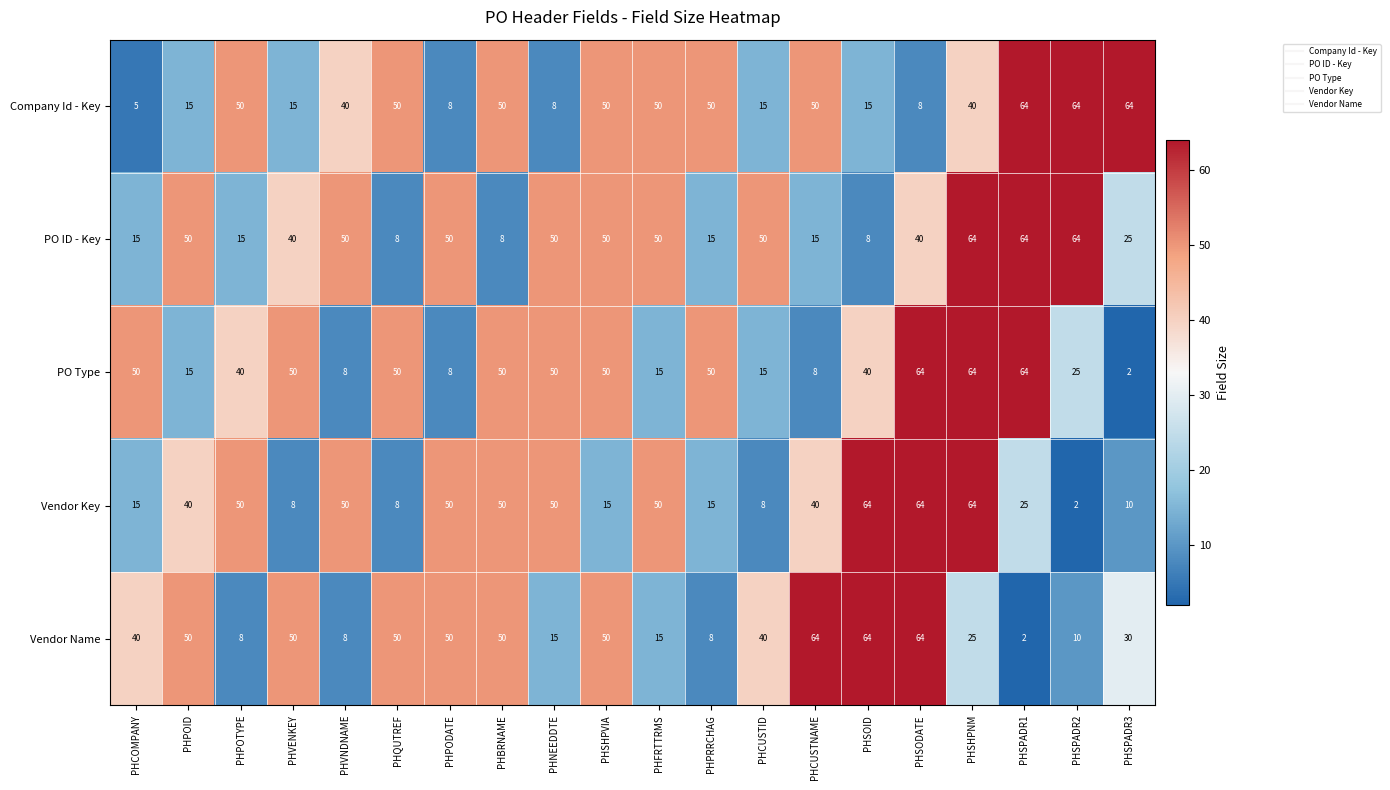

What is the difference between the Company Id - Key values at PHFRTTRMS and PHCOMPANY?

45